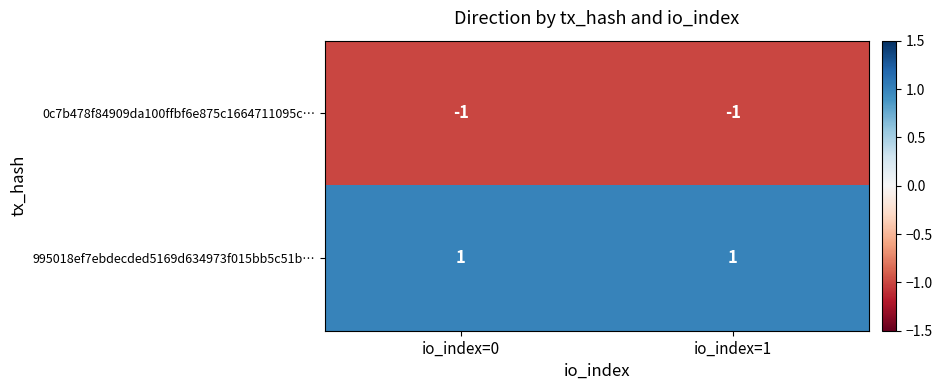

Which series has the largest total across all categories?

995018ef7ebdecded5169d634973f015bb5c51b…